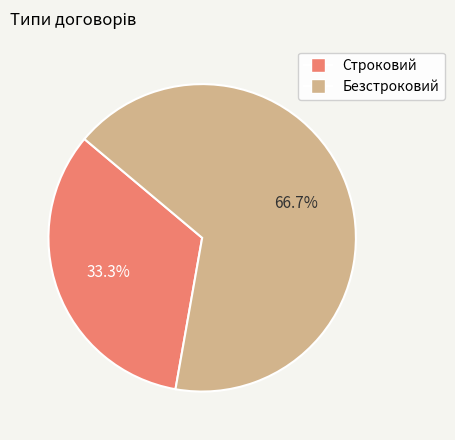

What percentage do Безстроковий and Строковий together represent?

100.0%